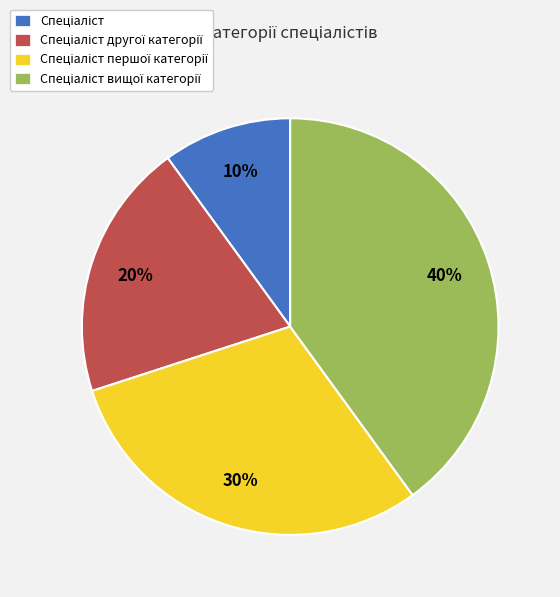

To the nearest percent, what is the average slice percentage?

25%